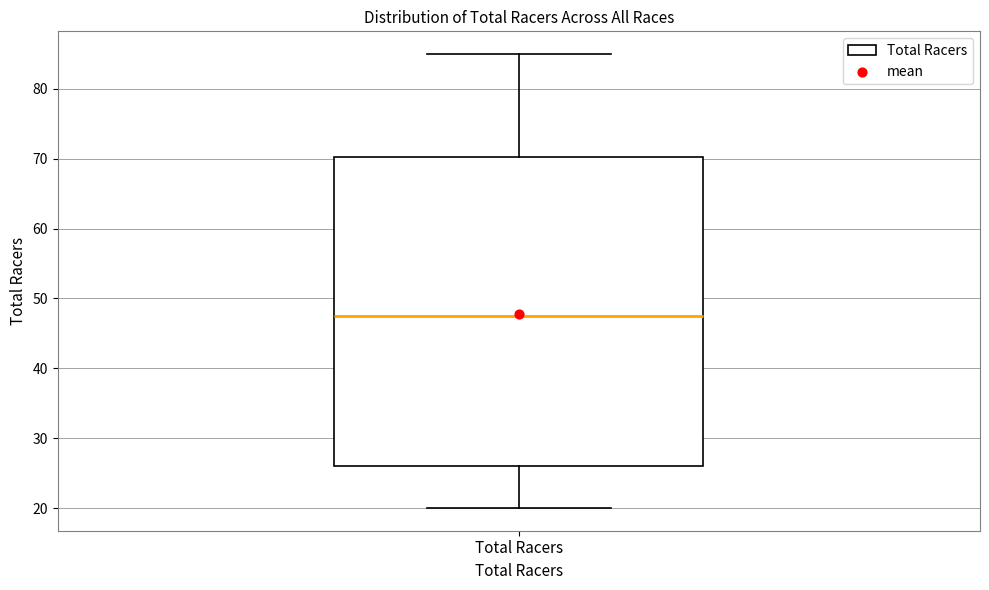

Read this box plot against the y-axis: the position of the median line, the range covered by the box, and the ends of both whiskers. The values are not printed on the chart, so give them approximately, as read against the axis.

median 48, box 26 to 70, whiskers 20 to 85